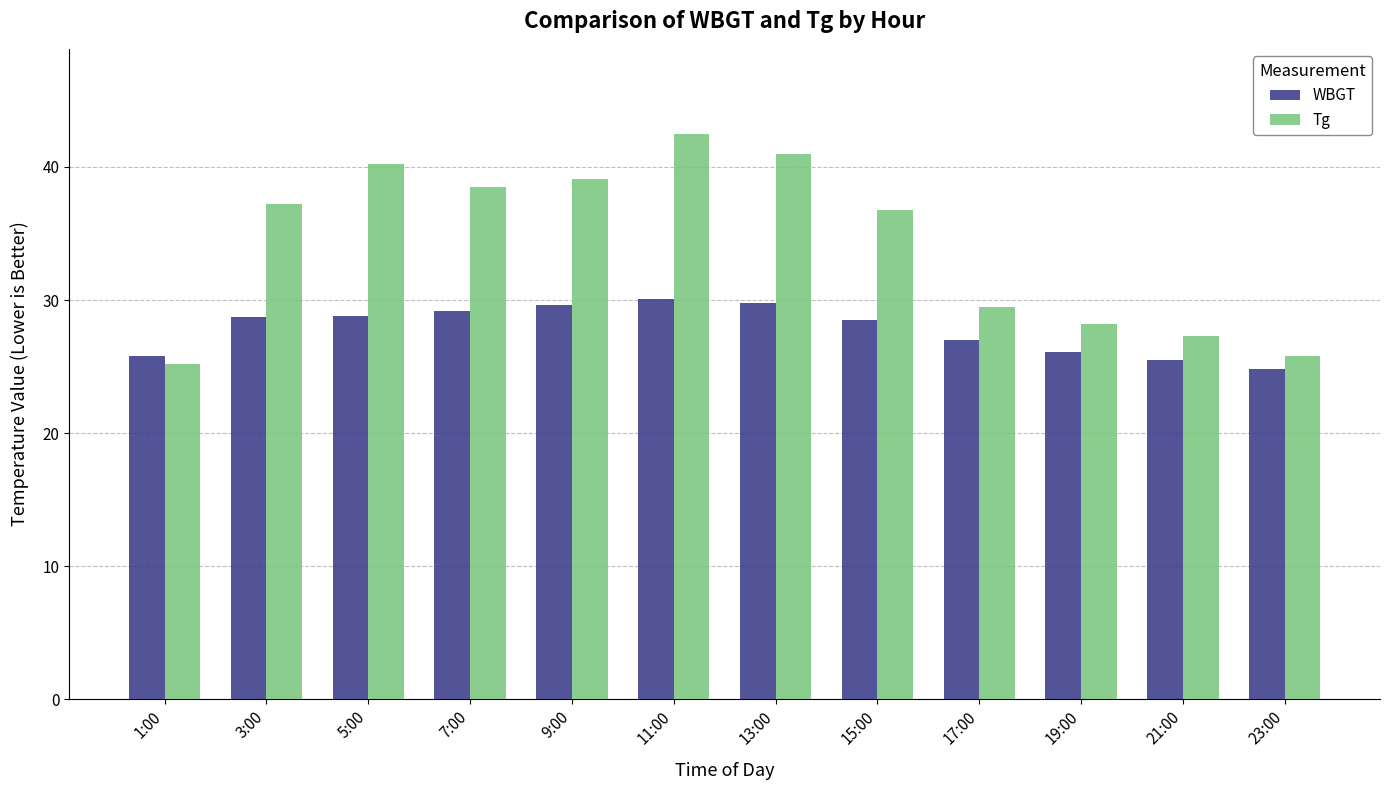

What is the minimum value shown in the chart?

24.8